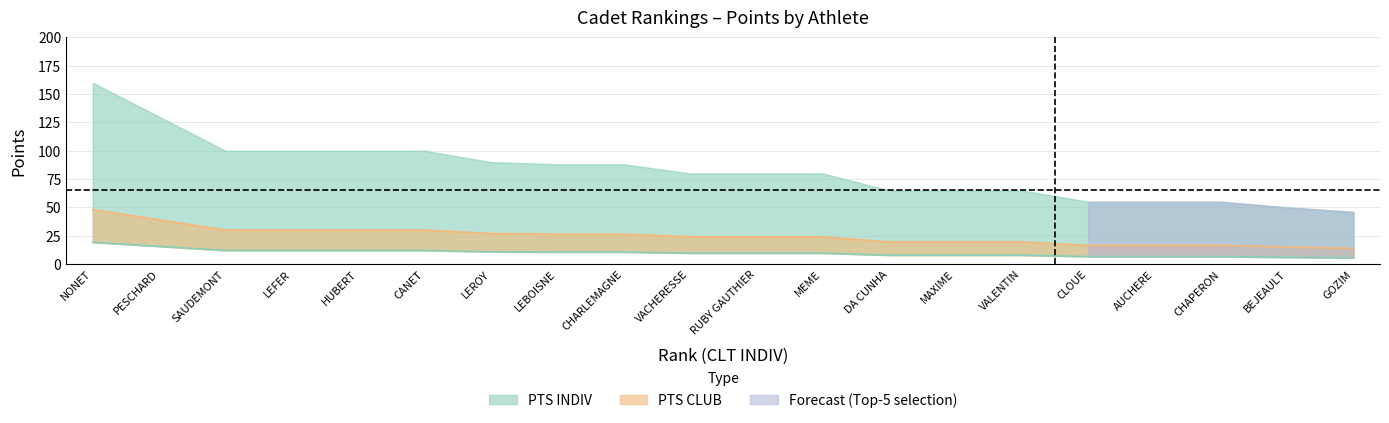

Is the value of PTS_CLUB at SAUDEMONT greater than the value of PTS_INDIV at VACHERESSE?

Yes